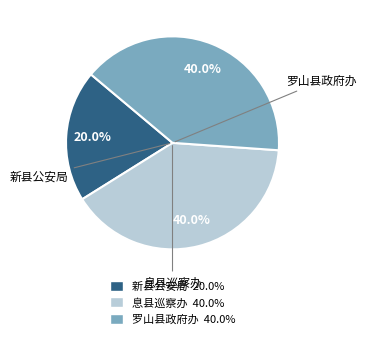

To the nearest percent, what is the difference between the largest and smallest slice percentages?

20%